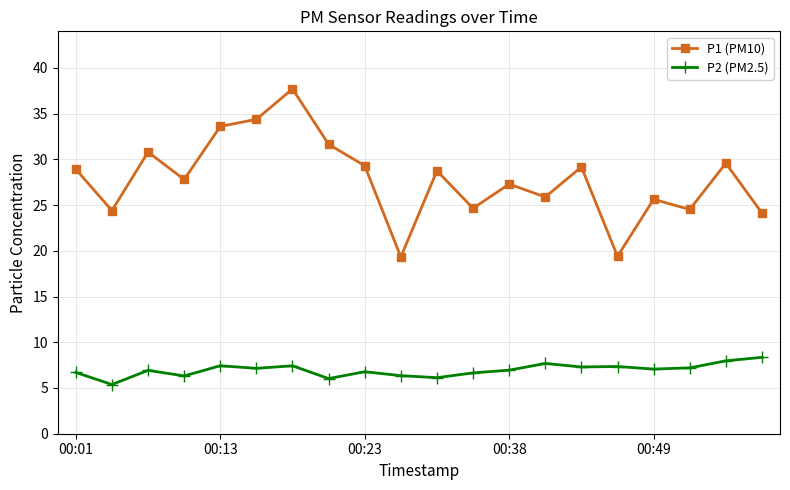

What is the sum of all P2 (PM2.5) values?

139.2